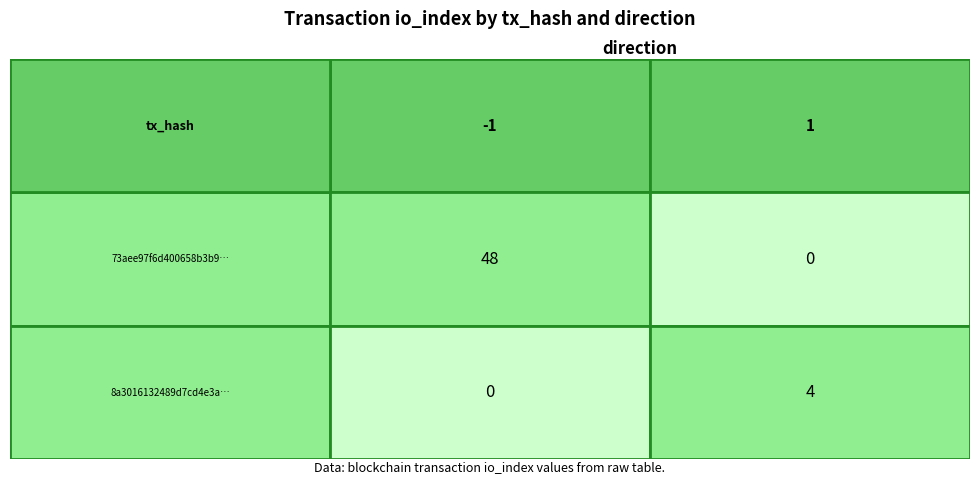

Which series has the widest spread of values?

73aee97f6d400658b3b9062c00aa7ea0f40a870